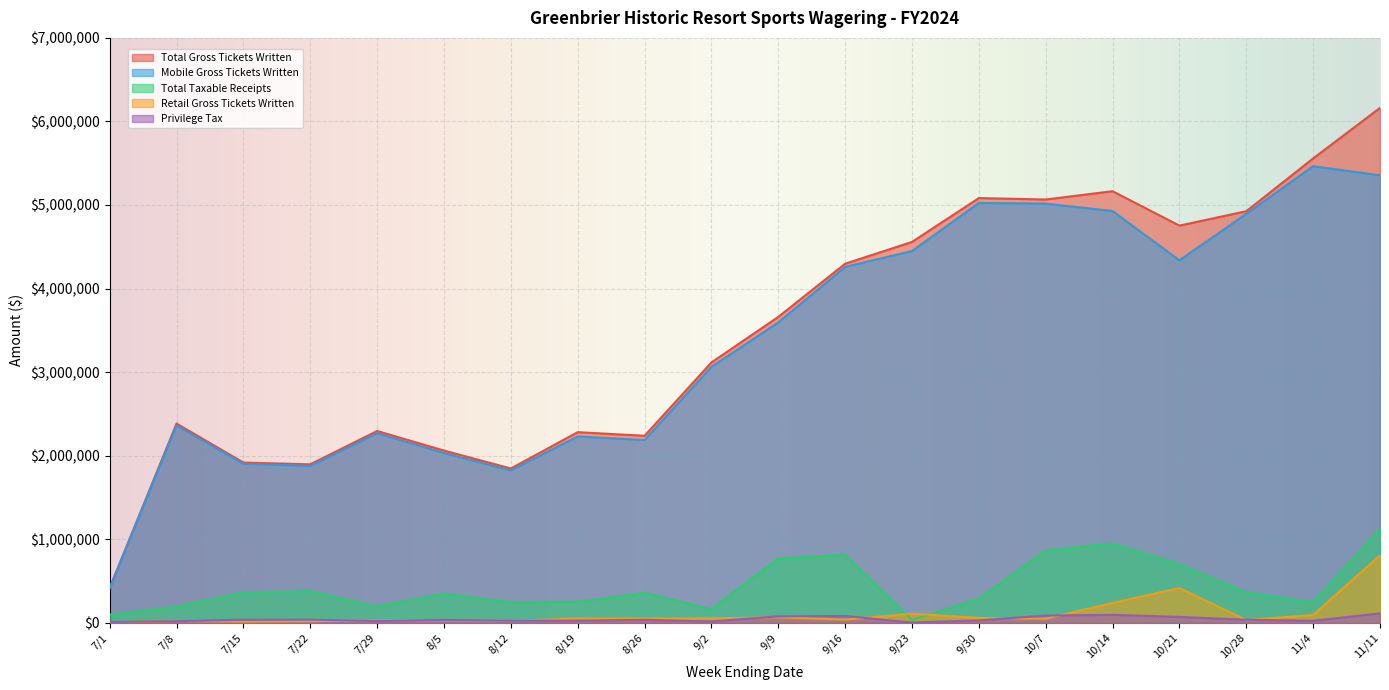

Reading left to right, transcribe all the data shown in this chart.

Retail Gross Tickets Written: 7/1=1400.0	7/8=22398.8	7/15=13980.5	7/22=19043.5	7/29=26414.8	8/5=29334.0	8/12=23477.2	8/19=50777.5	8/26=50983.0	9/2=52658.2	9/9=65883.2	9/16=37963.2	9/23=109026.2	9/30=57924.0	10/7=49438.0	10/14=237373.0	10/21=415796.8	10/28=31472.2	11/4=93466.8	11/11=806951.2
Mobile Gross Tickets Written: 7/1=416026.0	7/8=2361981.7	7/15=1903477.5	7/22=1877675.4	7/29=2268968.5	8/5=2031903.1	8/12=1823308.2	8/19=2230572.4	8/26=2187154.7	9/2=3062752.0	9/9=3594955.1	9/16=4259211.7	9/23=4449262.6	9/30=5024949.0	10/7=5016452.8	10/14=4927895.5	10/21=4337650.1	10/28=4894177.0	11/4=5464085.5	11/11=5355268.2
Total Gross Tickets Written: 7/1=417426.0	7/8=2384380.4	7/15=1917458.0	7/22=1896718.9	7/29=2295383.3	8/5=2061237.1	8/12=1846785.4	8/19=2281349.9	8/26=2238137.7	9/2=3115410.3	9/9=3660838.4	9/16=4297174.9	9/23=4558288.8	9/30=5082873.0	10/7=5065890.8	10/14=5165268.5	10/21=4753446.8	10/28=4925649.3	11/4=5557552.3	11/11=6162219.4
Total Taxable Receipts: 7/1=97875.1	7/8=193010.3	7/15=365586.7	7/22=379396.0	7/29=197283.3	8/5=350530.5	8/12=247366.6	8/19=252950.7	8/26=358703.5	9/2=164565.4	9/9=771068.8	9/16=814931.0	9/23=33233.2	9/30=289617.6	10/7=865542.4	10/14=949397.2	10/21=703178.2	10/28=365429.0	11/4=244900.4	11/11=1123207.4
Privilege Tax: 7/1=9787.5	7/8=19301.0	7/15=36558.7	7/22=37939.6	7/29=19728.3	8/5=35053.1	8/12=24736.7	8/19=25295.1	8/26=35870.4	9/2=16456.5	9/9=77106.9	9/16=81493.1	9/23=3323.3	9/30=28961.8	10/7=86554.2	10/14=94939.7	10/21=70317.8	10/28=36542.9	11/4=24490.0	11/11=112320.7